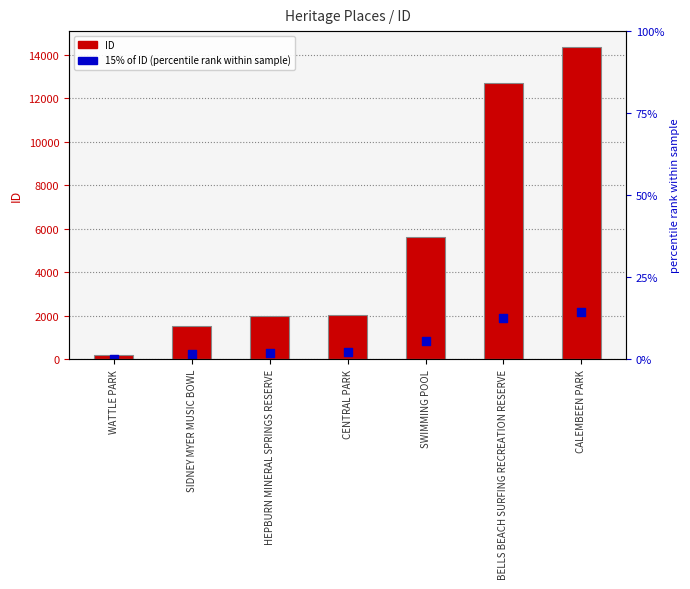

Which series has the largest total across all categories?

ID (count)